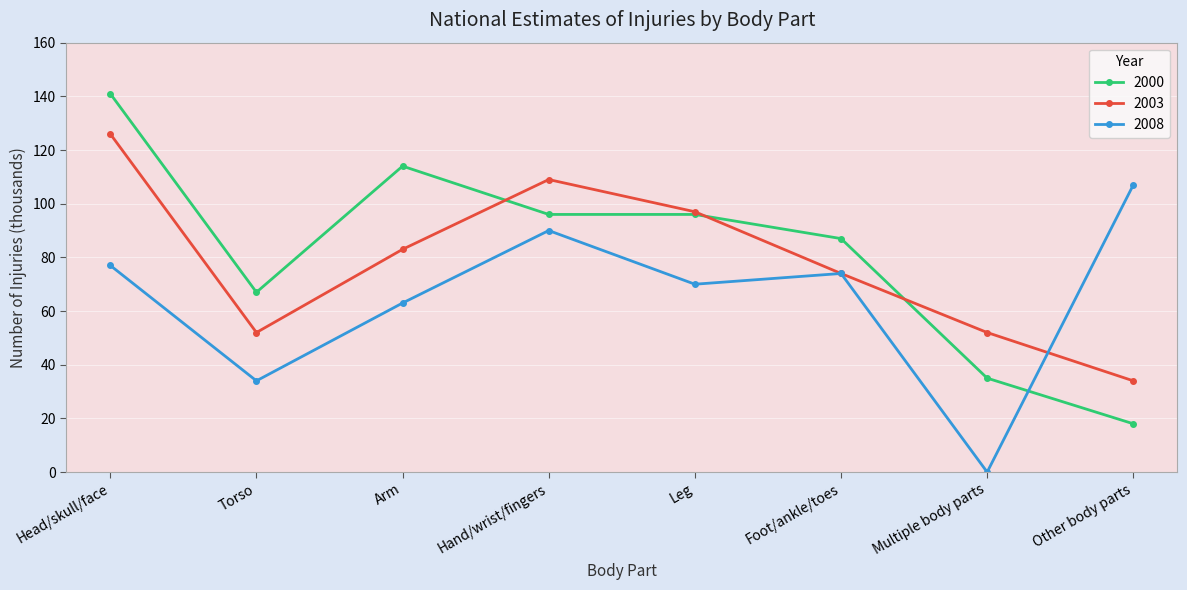

At which category is the sum across all series the highest?

Head/skull/face